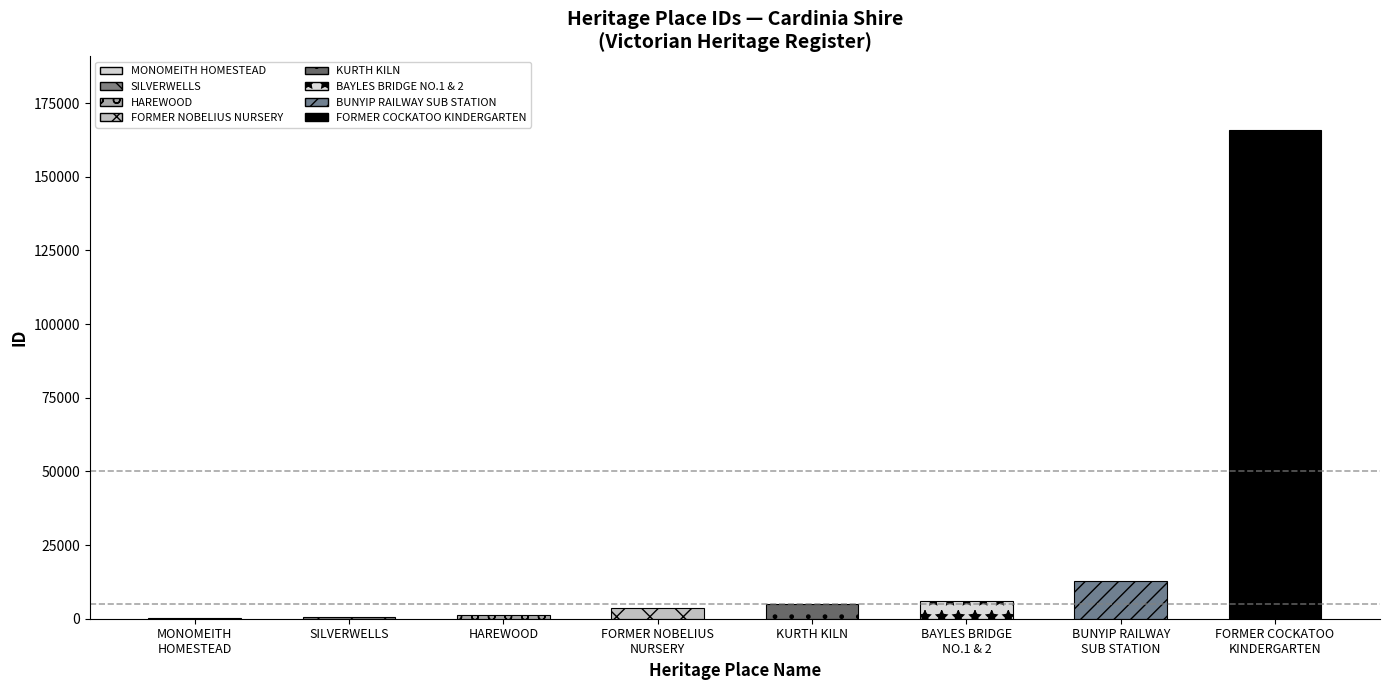

Are the bars horizontal?

No